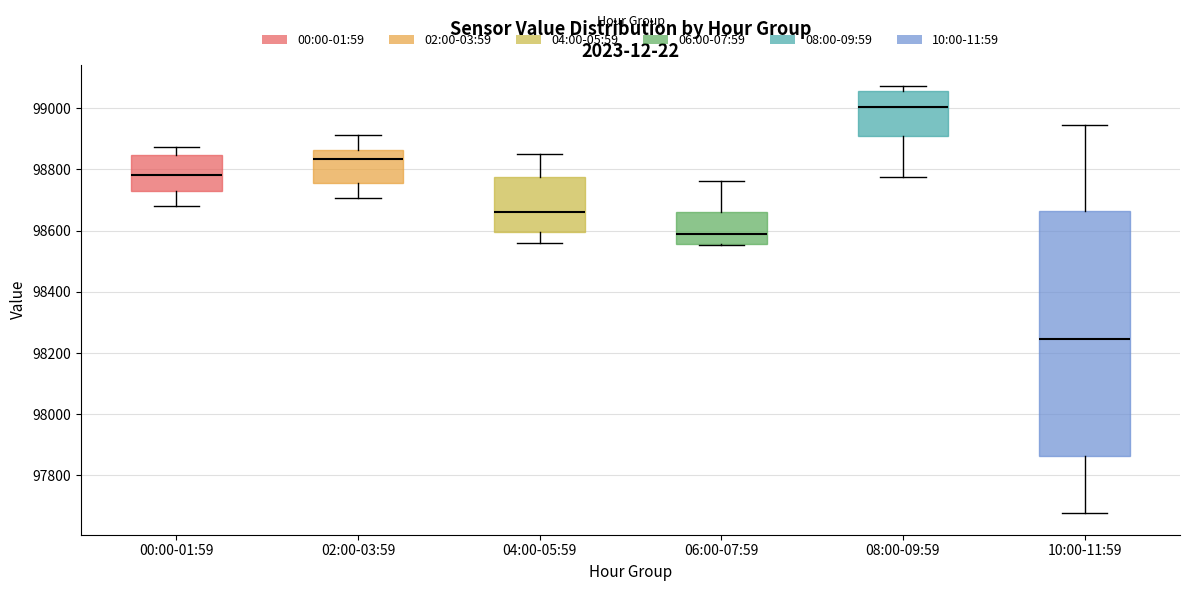

Comparing the boxes themselves (not the whiskers), which one is the tallest?

10:00-11:59